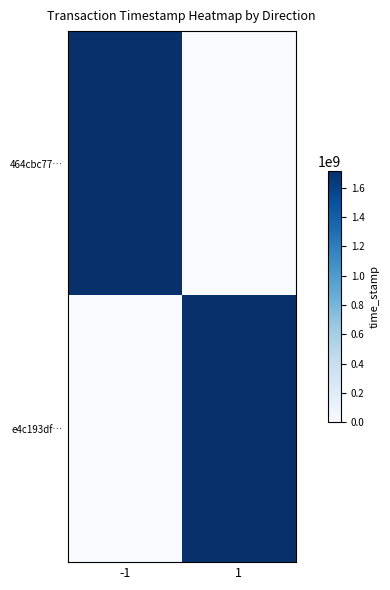

Rank the series by their maximum value, from lowest to highest.

e4c193df…, 464cbc77…